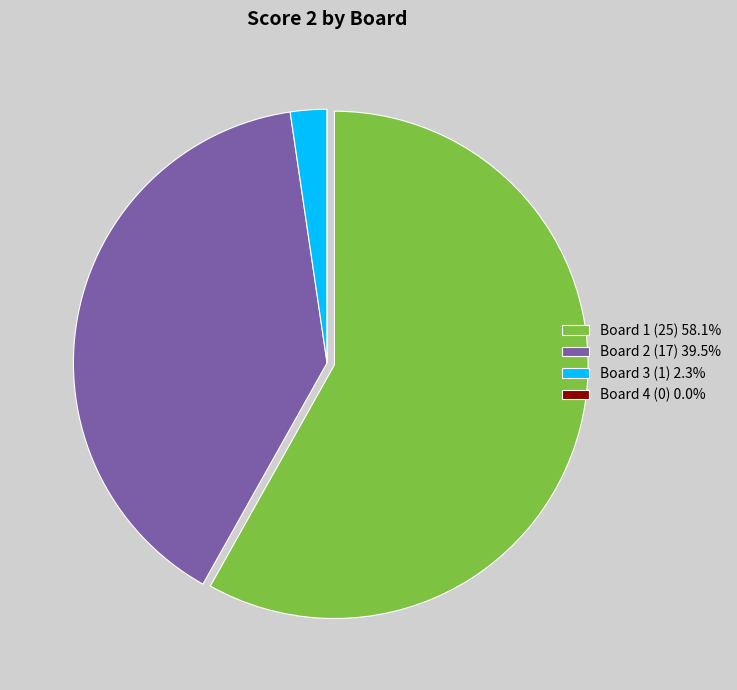

Is there a majority slice in this chart?

Yes